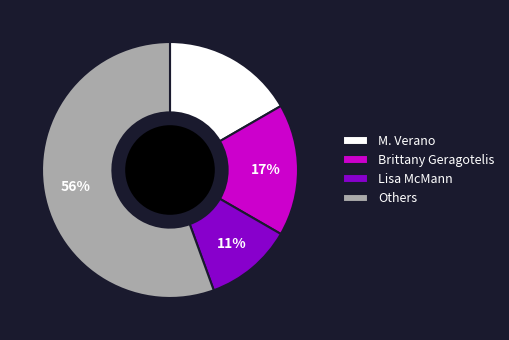

Does Others represent more than half of the total?

Yes